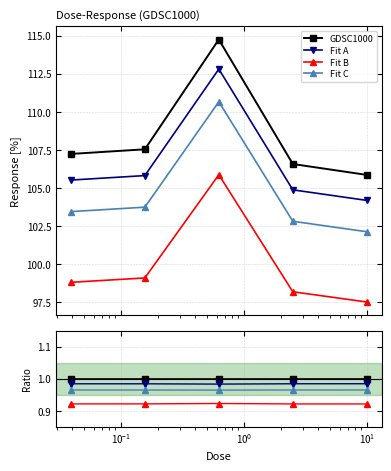

Is the value of Fit B at $\mathdefault{10^{0}}$ greater than the value of GDSC1000 at $\mathdefault{10^{0}}$?

No